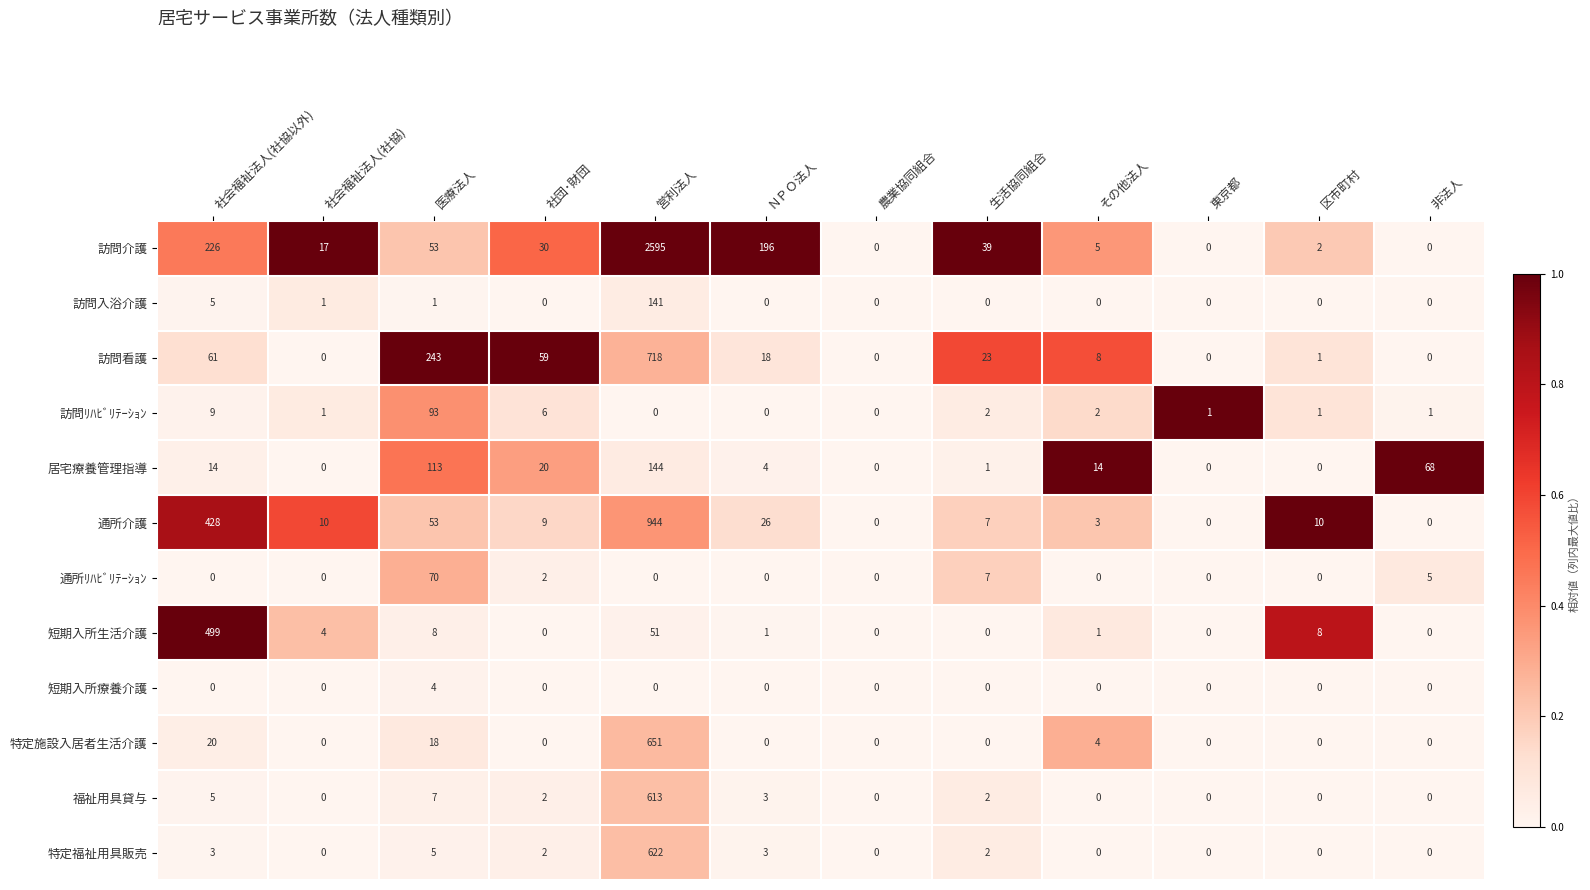

Rank the series by their maximum value, from lowest to highest.

短期入所療養介護, 通所ﾘﾊﾋﾞﾘﾃｰｼｮﾝ, 訪問ﾘﾊﾋﾞﾘﾃｰｼｮﾝ, 訪問入浴介護, 居宅療養管理指導, 短期入所生活介護, 福祉用具貸与, 特定福祉用具販売, 特定施設入居者生活介護, 訪問看護, 通所介護, 訪問介護